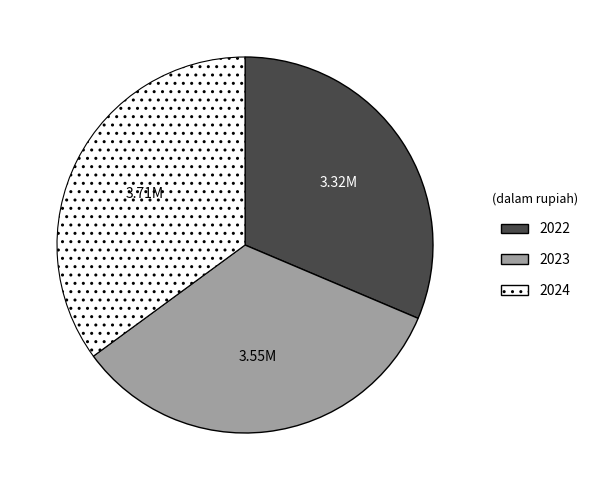

Does any single category account for the majority?

No